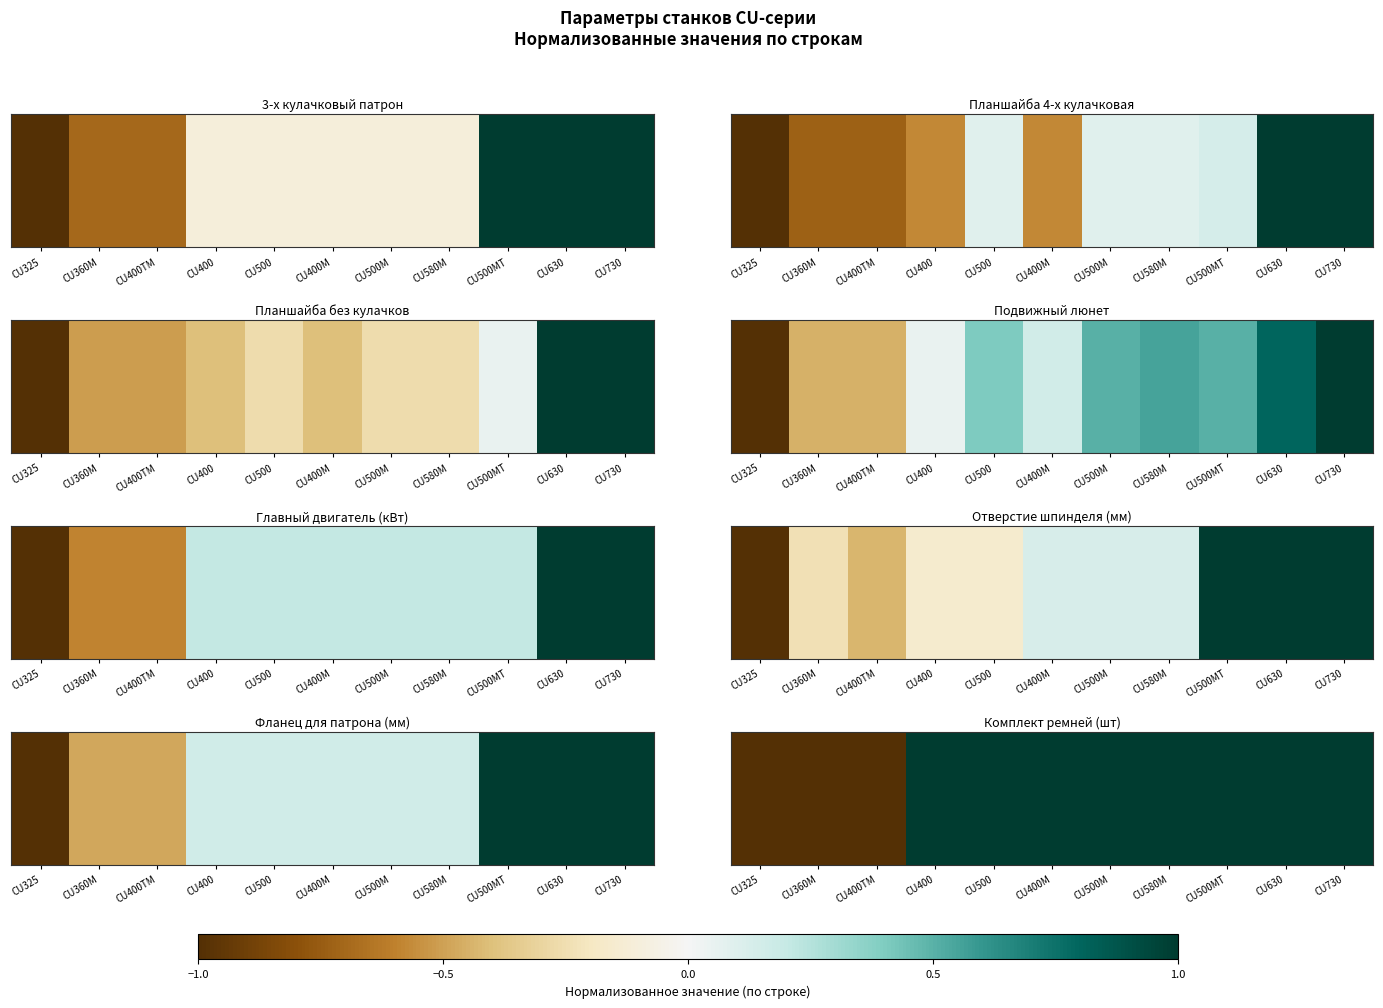

How many categories are shown in the chart?

11